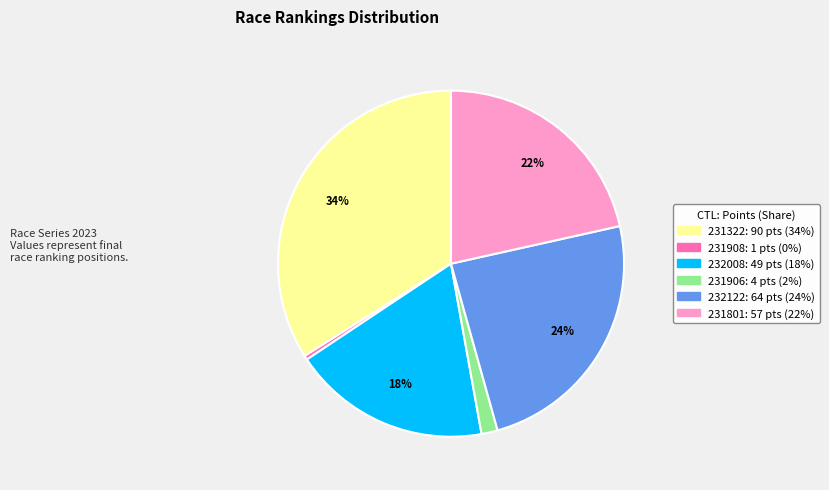

Count the number of slices in the pie.

6